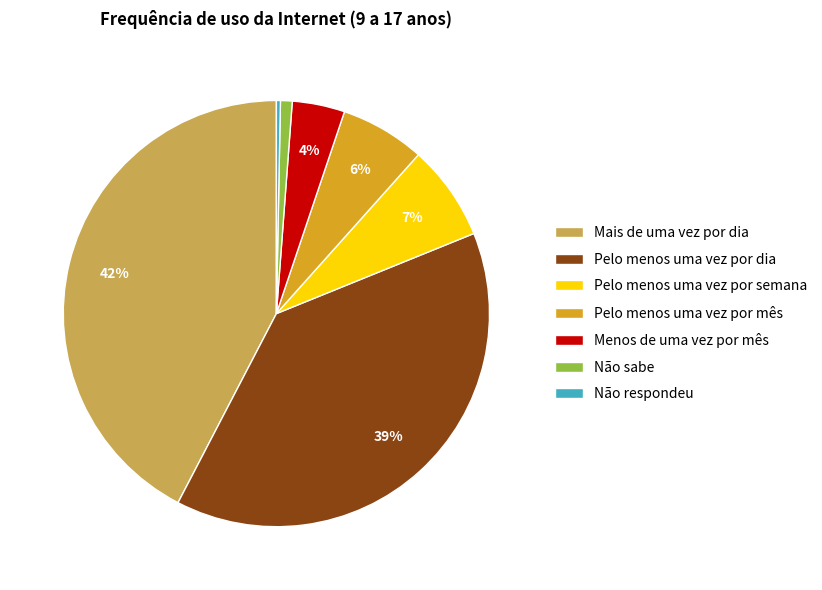

To the nearest percent, what is the combined percentage of Não respondeu and Pelo menos uma vez por dia?

39%